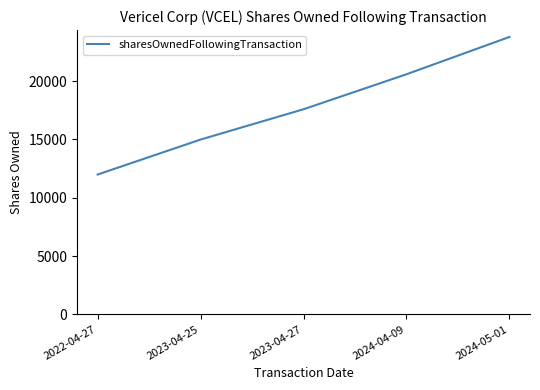

What is the sum of all values?

88970